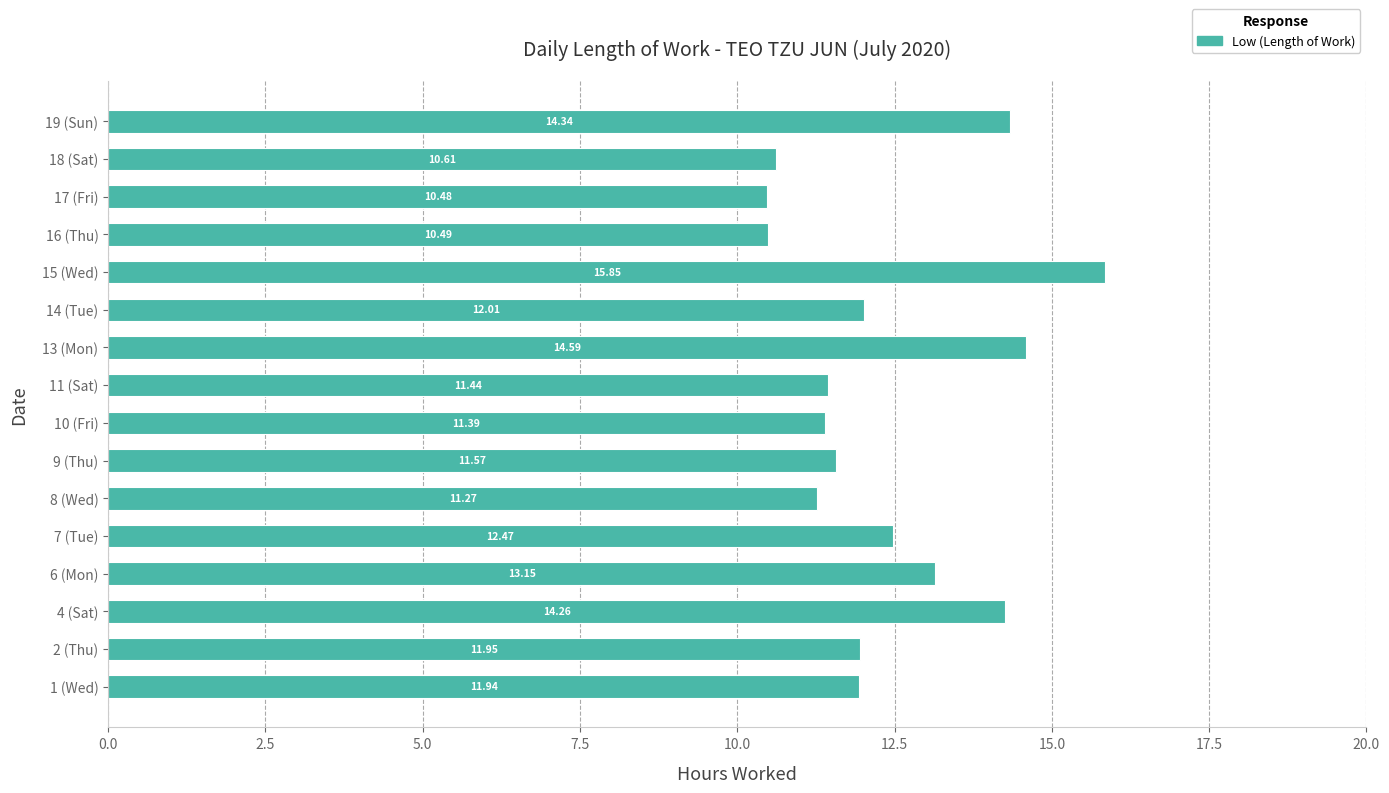

Rank the categories by value from highest to lowest.

15 (Wed), 13 (Mon), 19 (Sun), 4 (Sat), 6 (Mon), 7 (Tue), 14 (Tue), 2 (Thu), 1 (Wed), 9 (Thu), 11 (Sat), 10 (Fri), 8 (Wed), 18 (Sat), 16 (Thu), 17 (Fri)